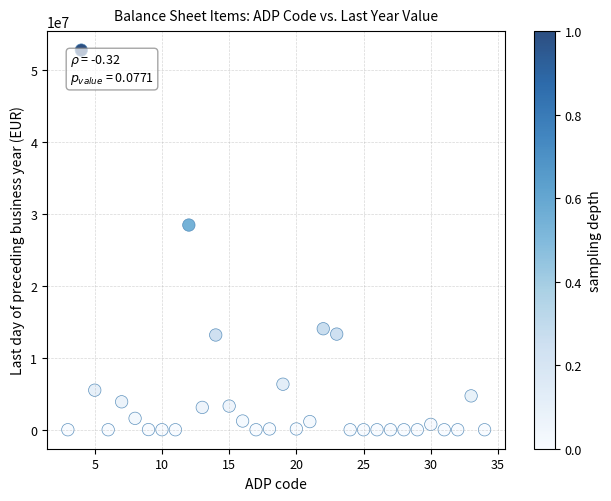

What Y value in the scatter plot is closest to 26394420?

28462858